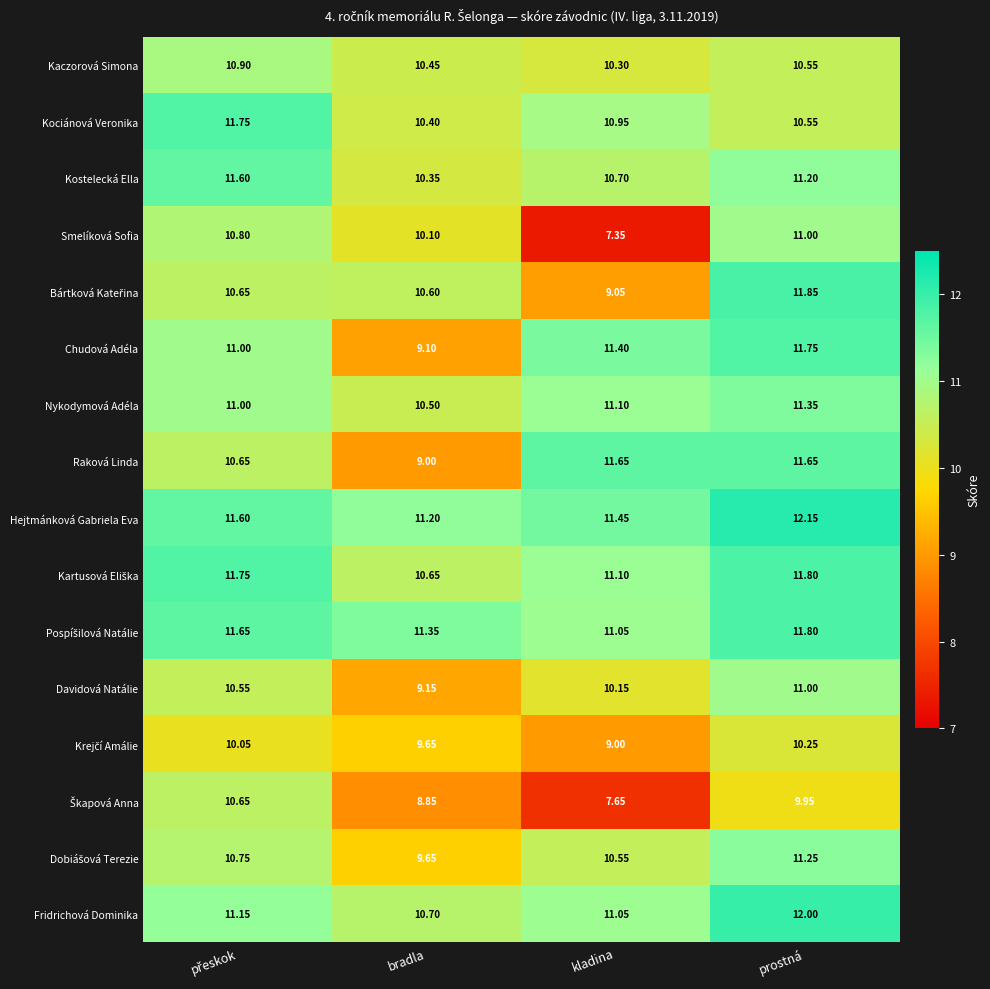

Which series has the largest total across all categories?

Hejtmánková Gabriela Eva